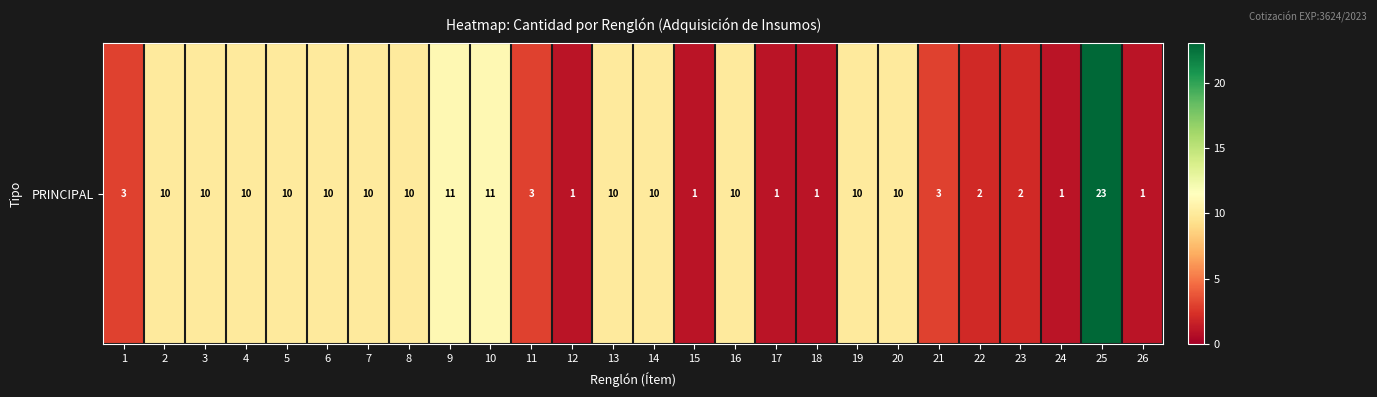

True or false: the data shows 13 at 2.

False